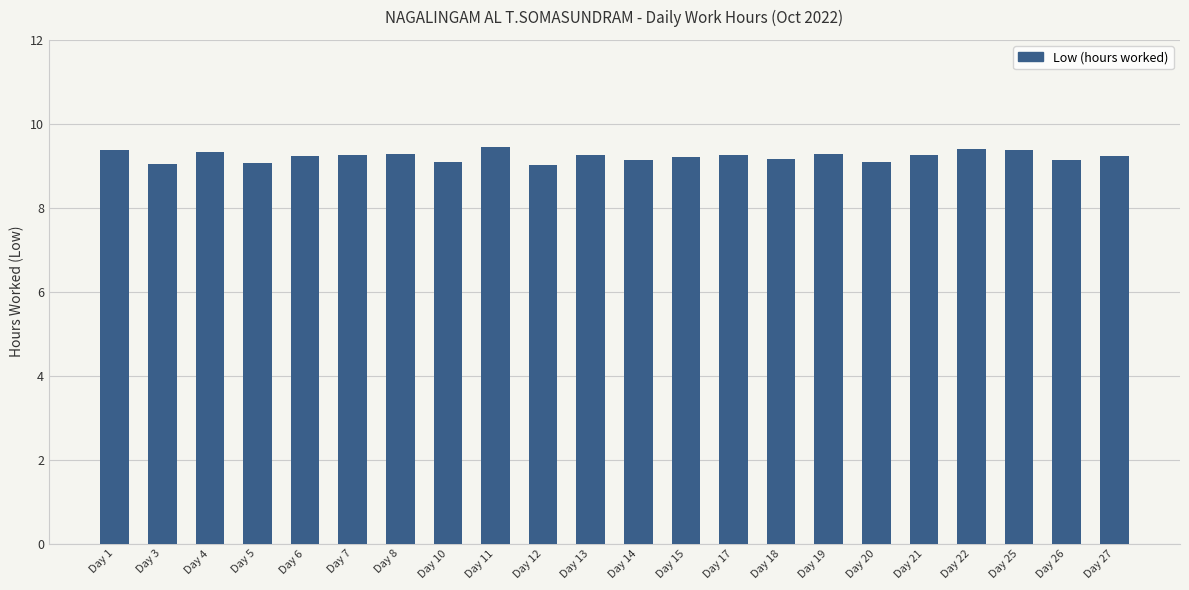

What is the smallest value displayed?

9.0